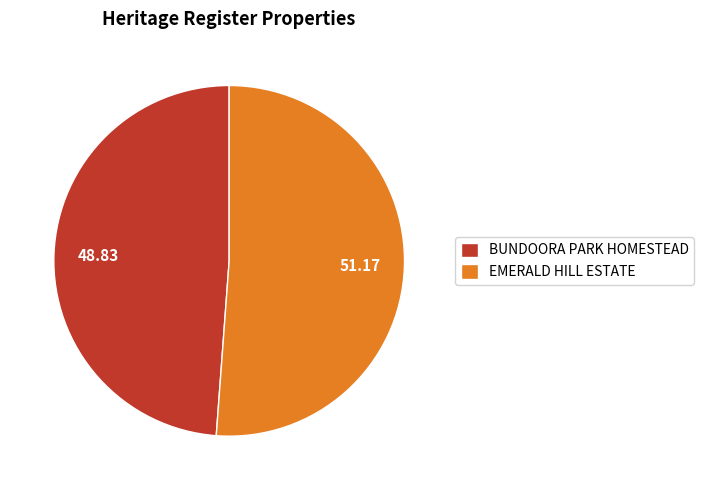

Combined, do EMERALD HILL ESTATE and BUNDOORA PARK HOMESTEAD account for over 50%?

Yes